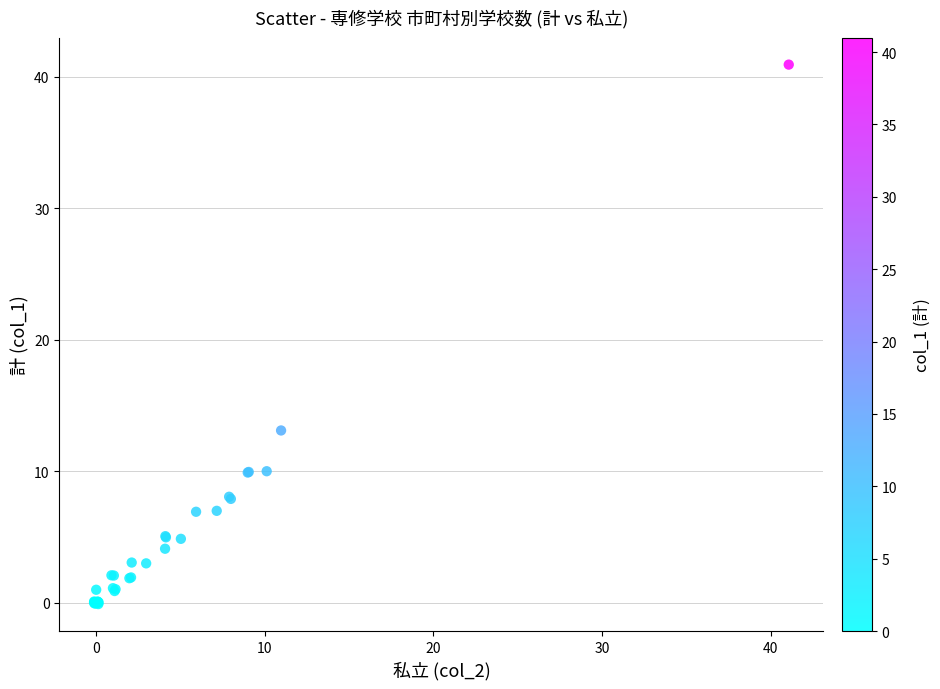

What Y value in the scatter plot is closest to 20?

13.1